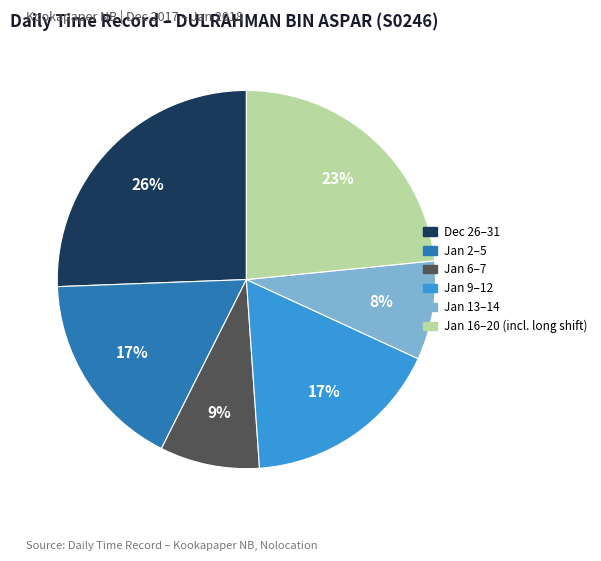

Does any single category account for the majority?

No